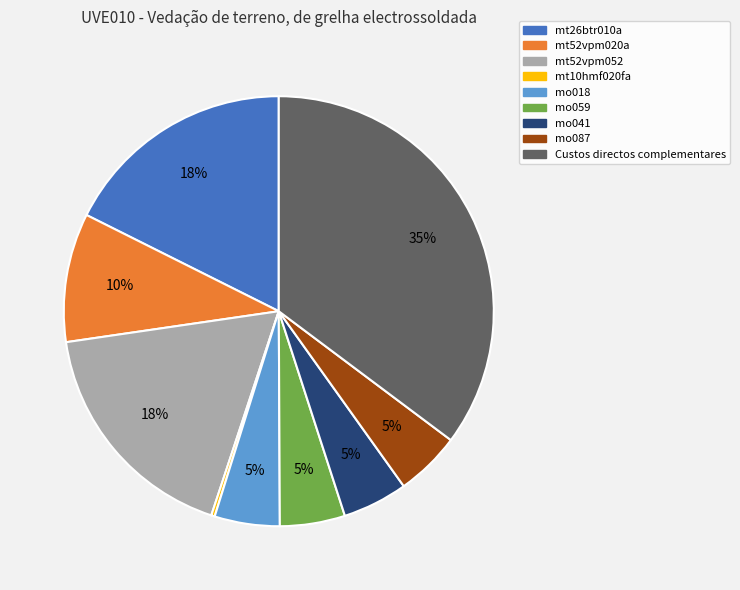

To the nearest percent, what is the average slice percentage?

11%